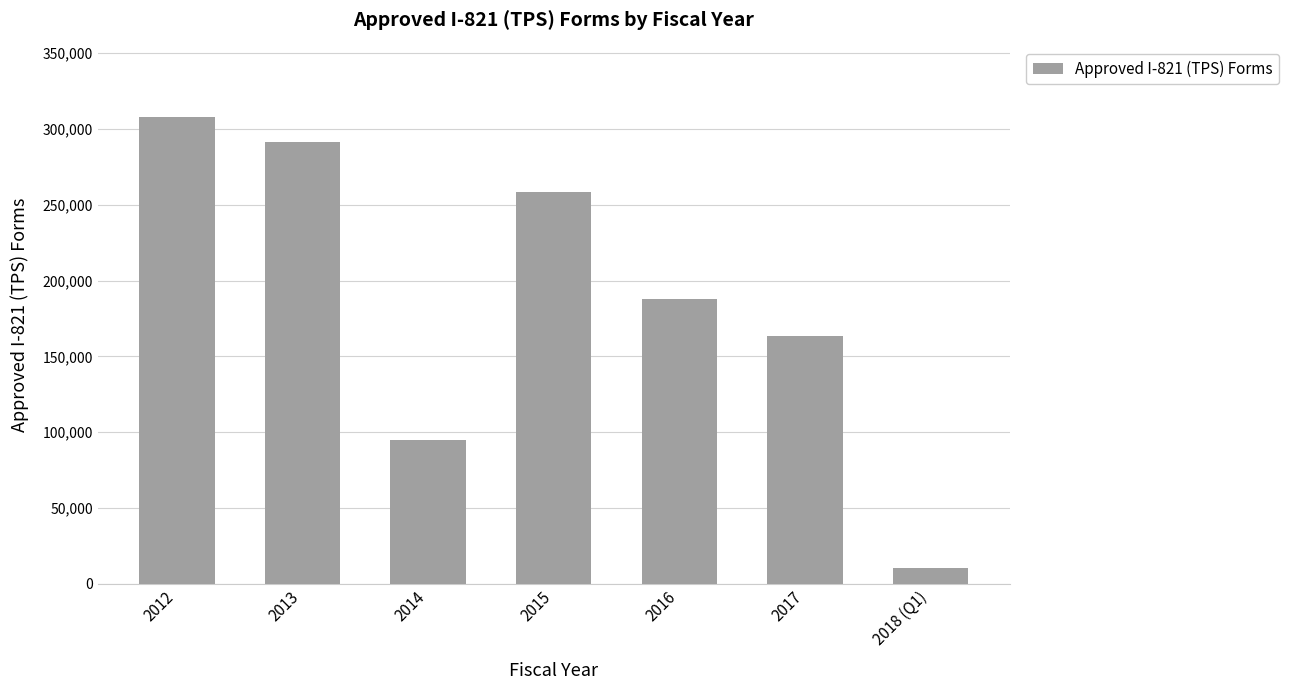

What is the label of the 7th bar from the left?

2018 (Q1)